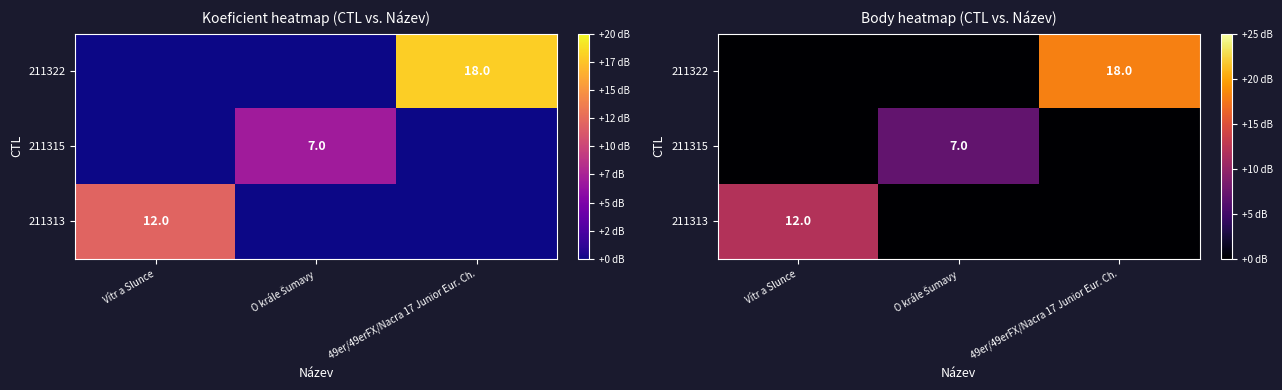

Count the number of data series in this chart.

3